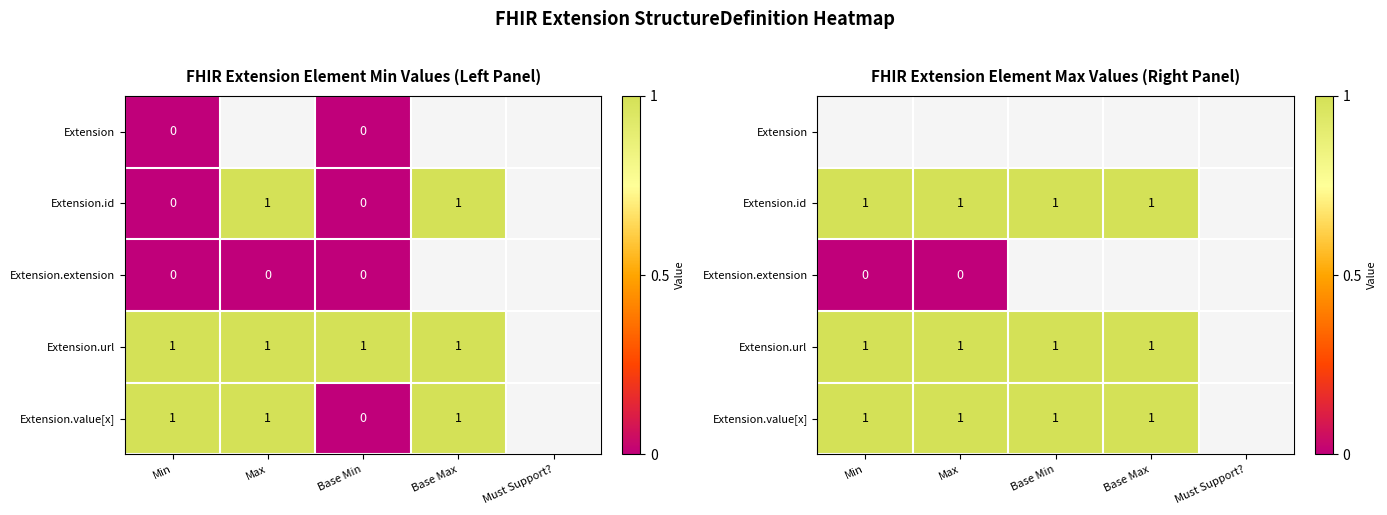

How many values in Extension.url are above zero?

4